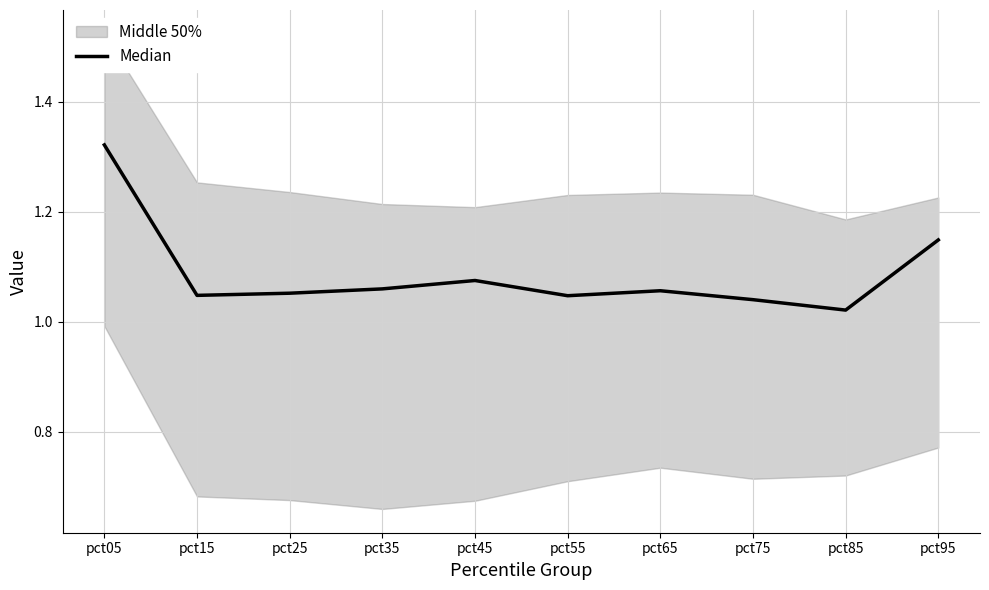

Which has a higher value, pct65 or pct55?

pct65